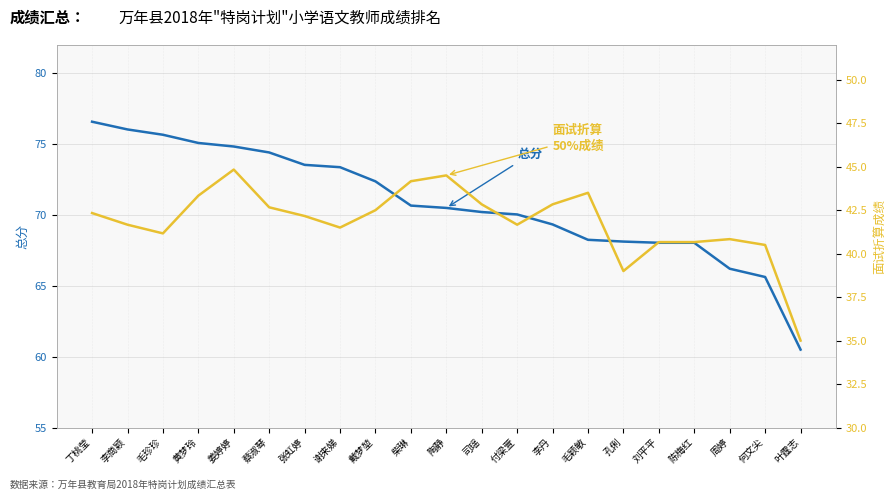

Which has a higher value, 张虹婷 or 毛颖敏?

张虹婷